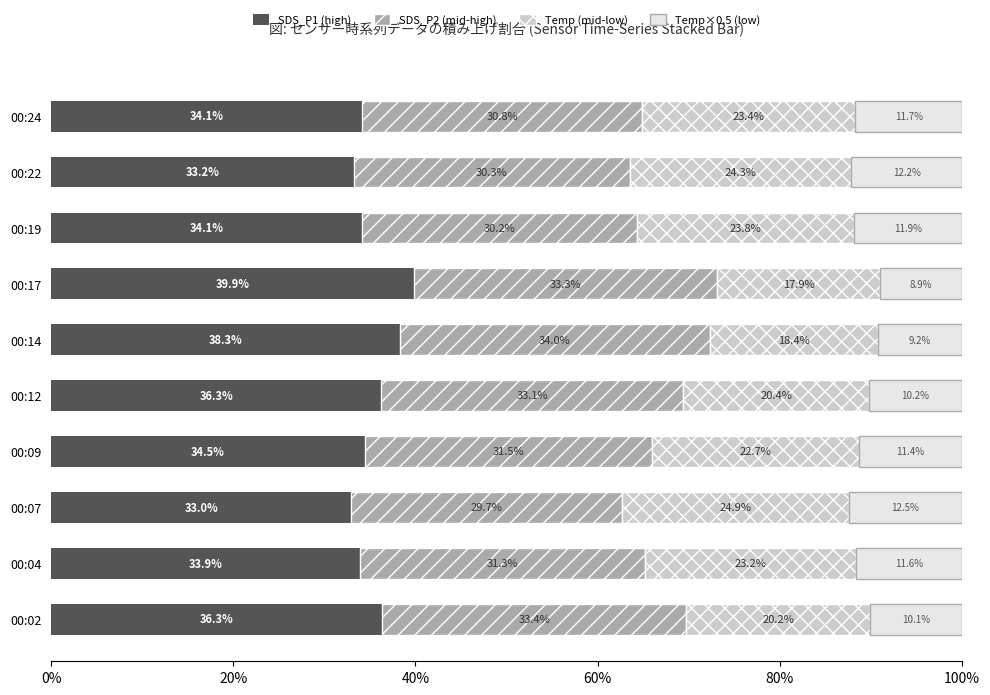

Which category has the highest value in the SDS_P1 (high) series?

00:17